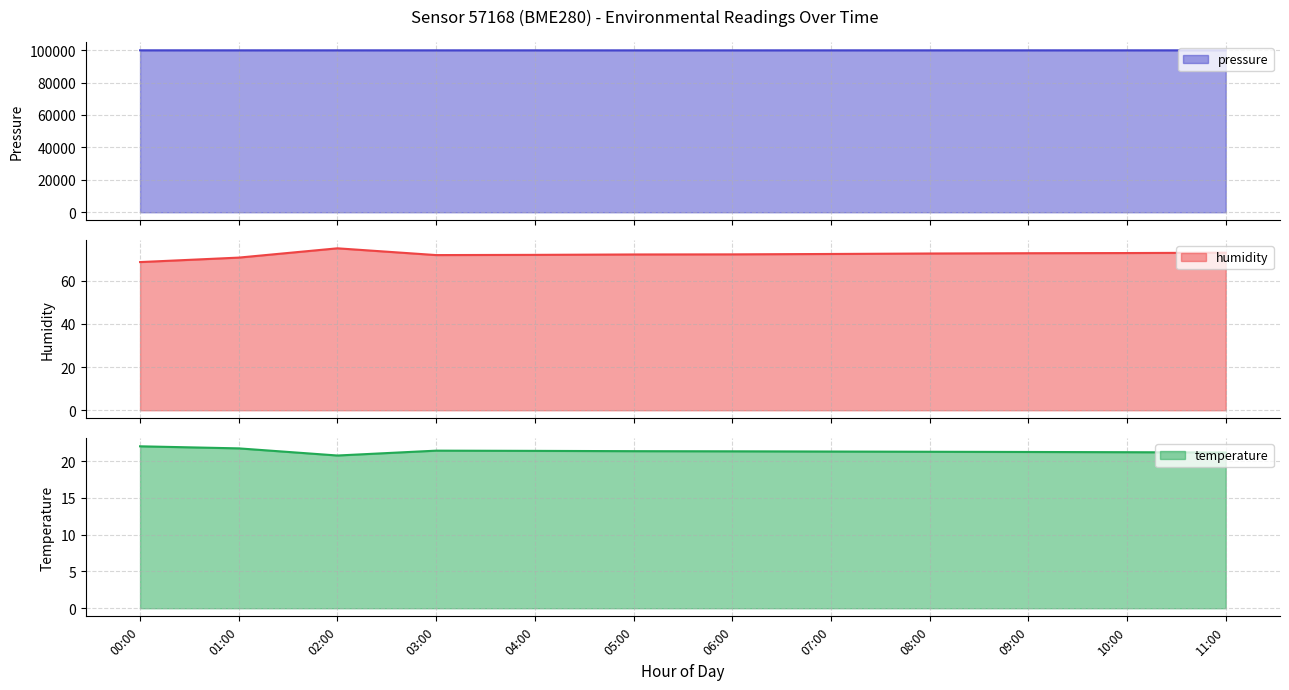

What is the spread (max minus min) of values at 10:00?

99873.6